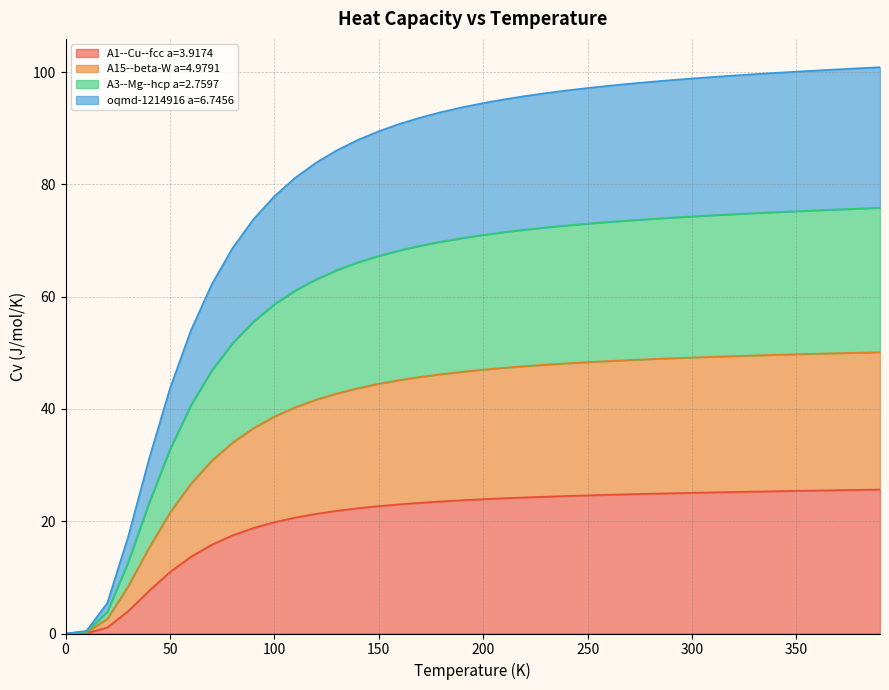

What is the highest value of the A1--Cu--fcc a=3.9174 series?

25.7